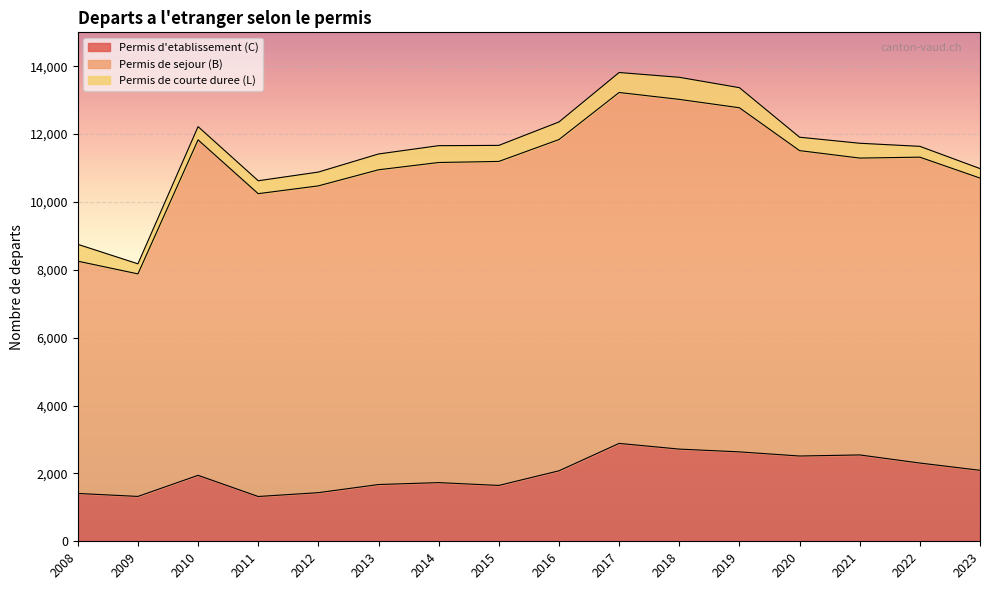

What is the difference between the maximum and minimum values in the Permis d'etablissement (C) series?

1565